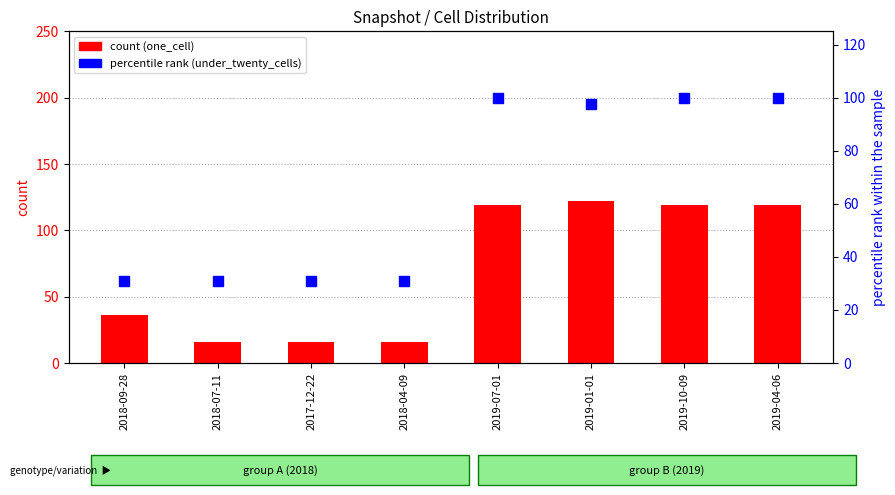

Which series has the largest total across all categories?

one_cell